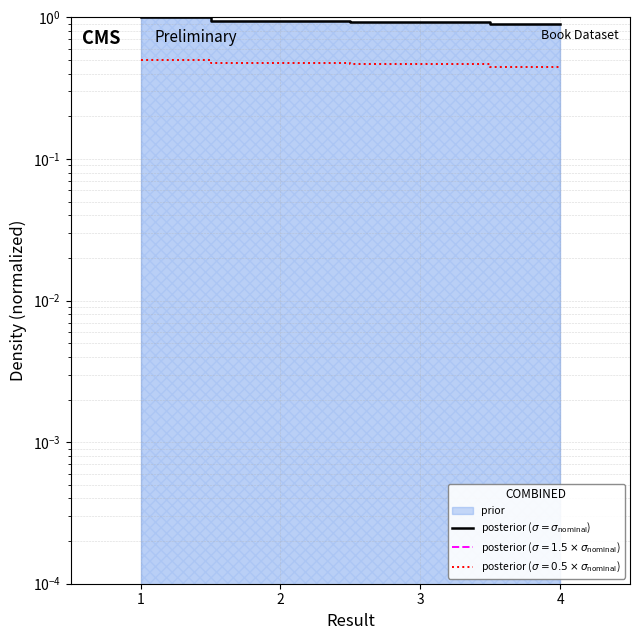

What is the difference between the values at 2 and 4?

0.1